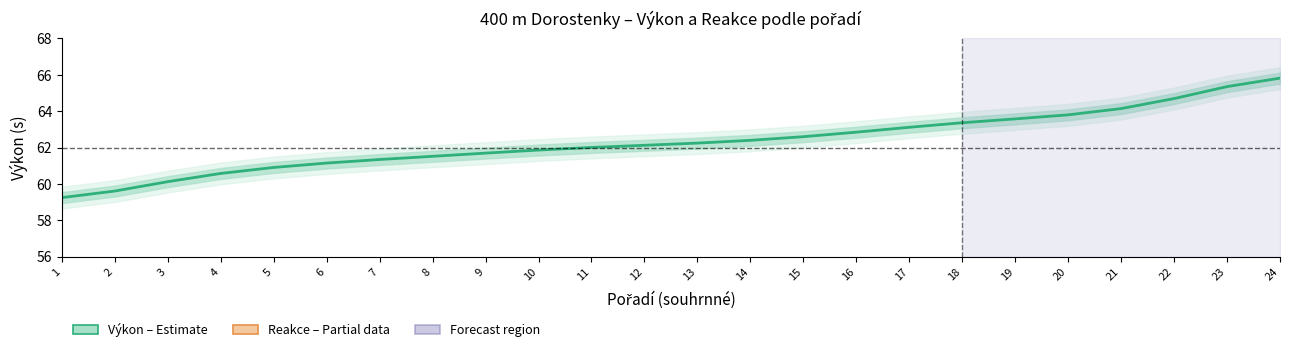

True or false: Výkon (s) – Estimate and Reakce (×200+55) – Partial cross at least once.

False